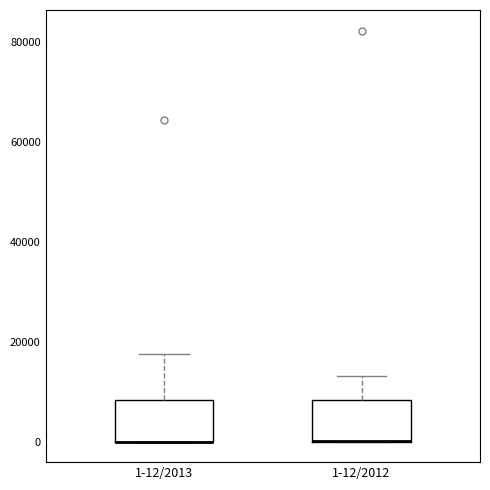

Where is the upper edge of the box for 1-12/2012 on the y-axis? The values are not printed on the chart, so give them approximately, as read against the axis.

8000